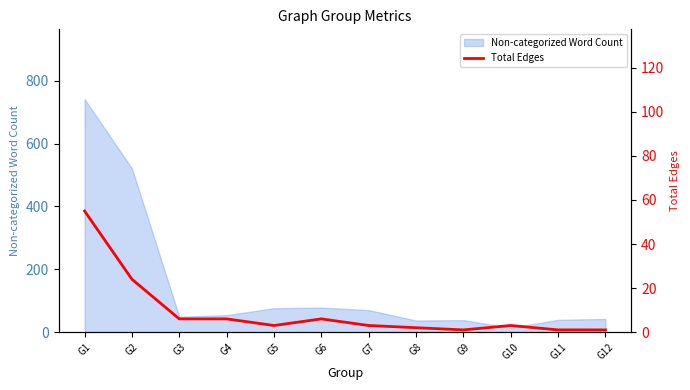

What is the highest value of the Non-categorized Word Count series?

741